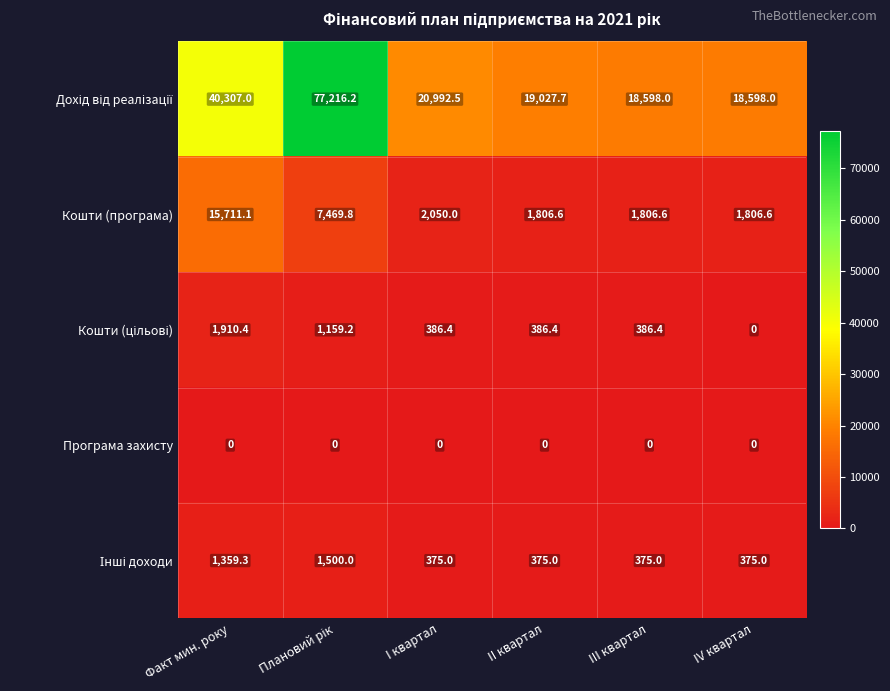

True or false: Кошти (програма) has a value of 2349.3 at III квартал.

False